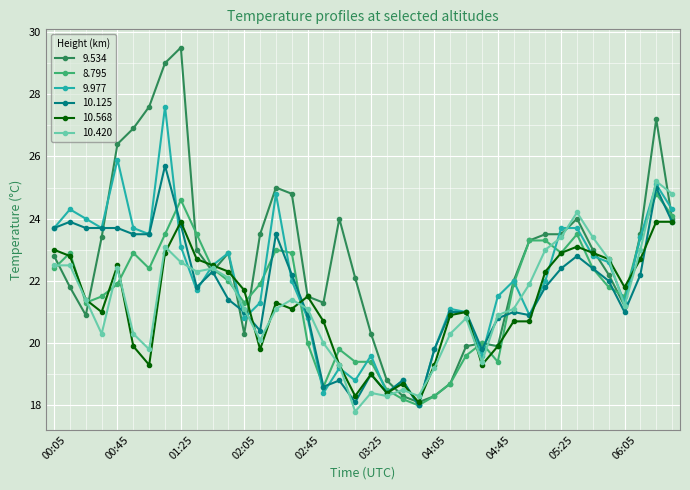

What is the minimum value for 10.568?

18.1